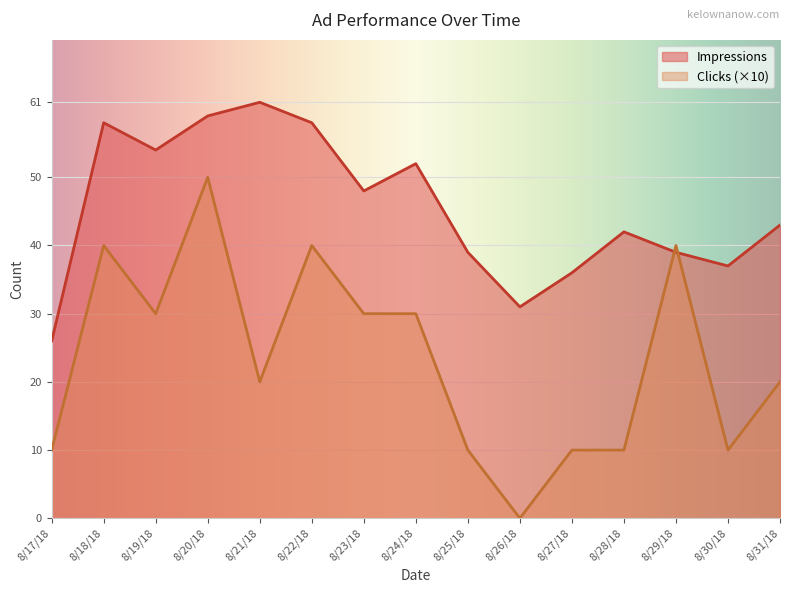

What position from the left is 8/31/18?

15